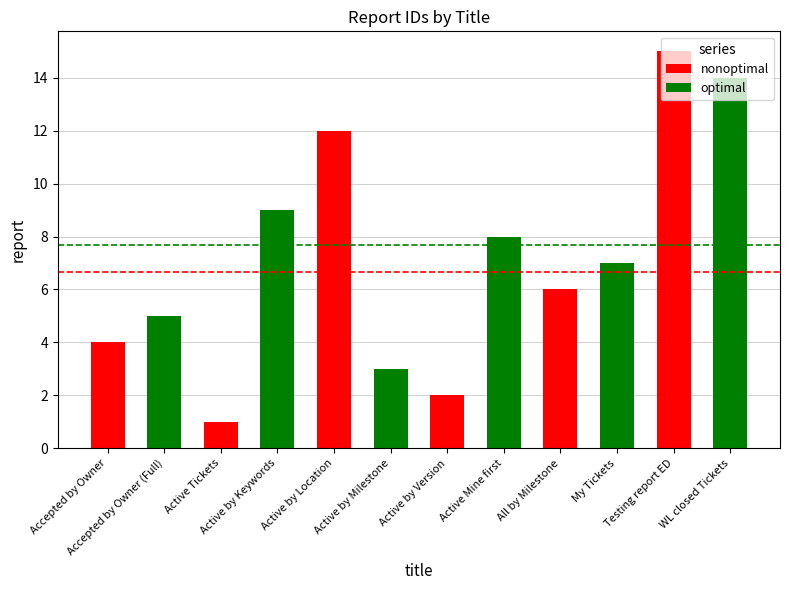

What is the spread (max minus min) of values at Testing report ED?

15